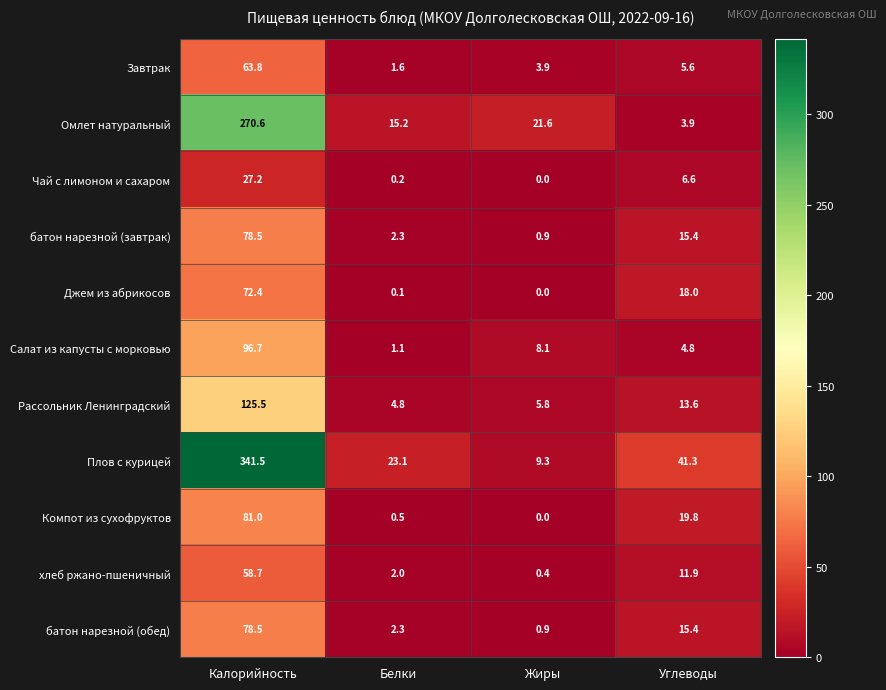

The Компот из сухофруктов series shows 27.5 at Углеводы. True or false?

False